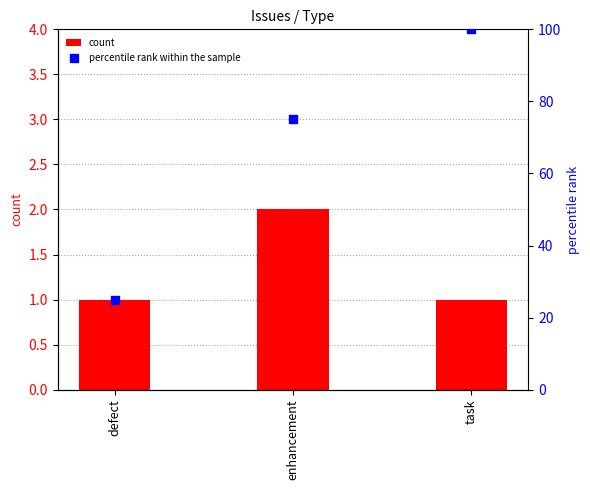

Which series reaches the maximum Y coordinate?

percentile rank within the sample